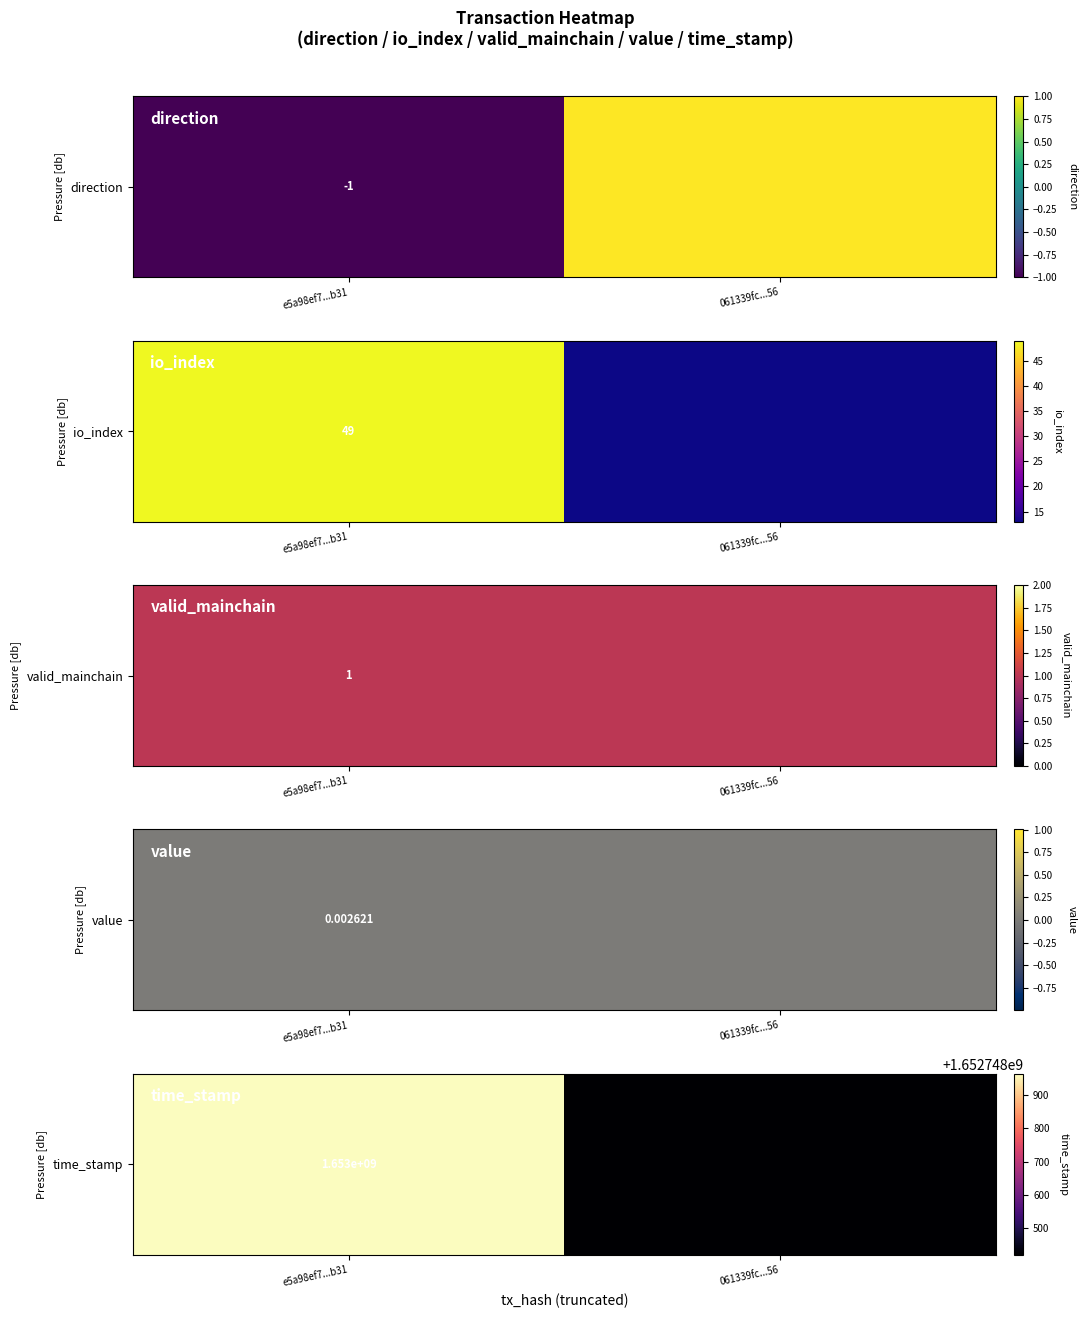

What is the smallest value displayed?

-1.0